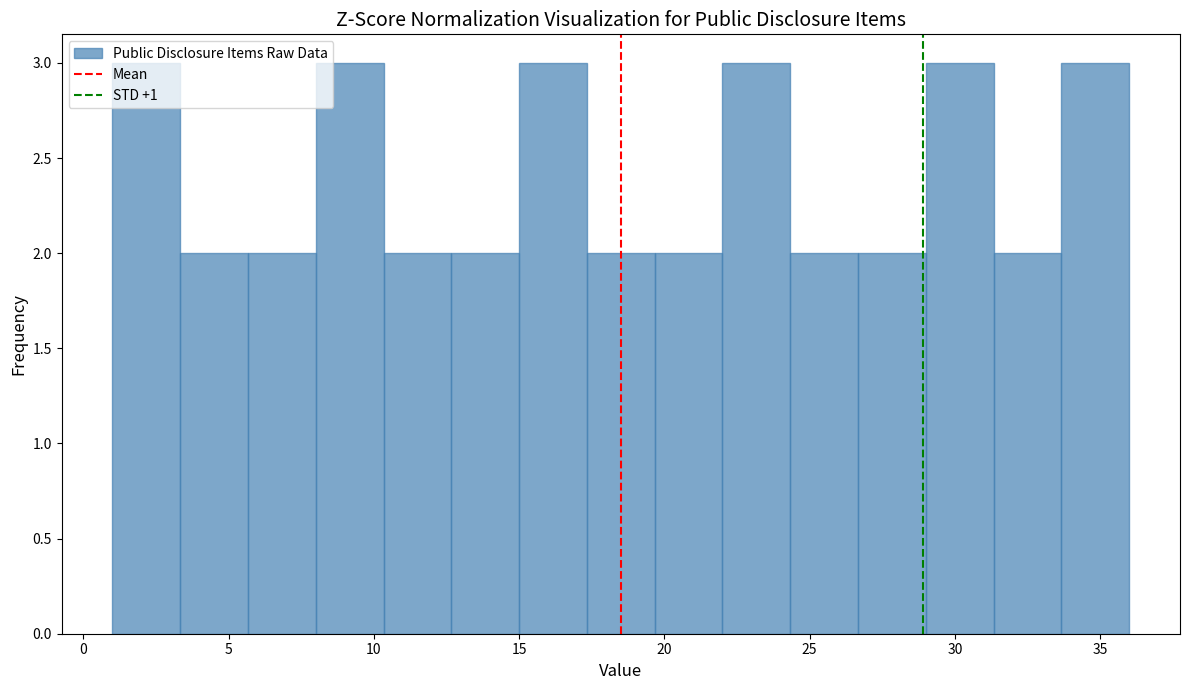

What is the height of the bar covering 19.5 to 22.0 on the x-axis? Neither the bar edges nor the heights are printed on the chart, so give them approximately, as read against the axes.

2